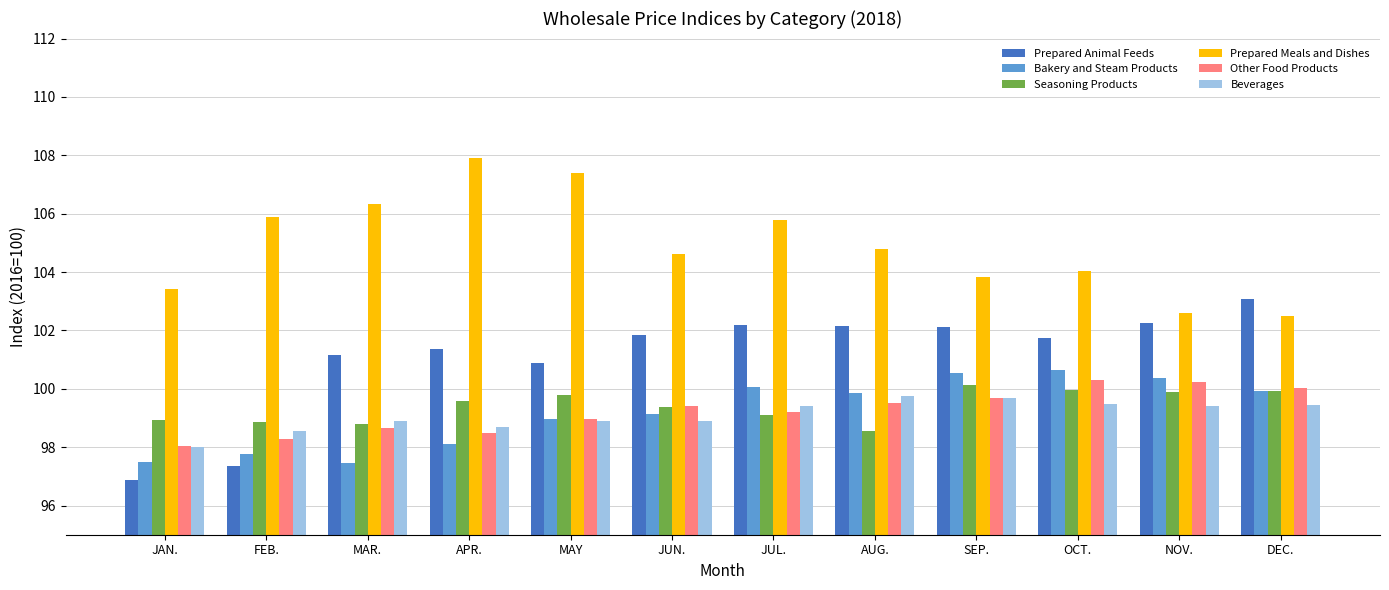

Is it true that Beverages equals 47.4 at JAN.?

False